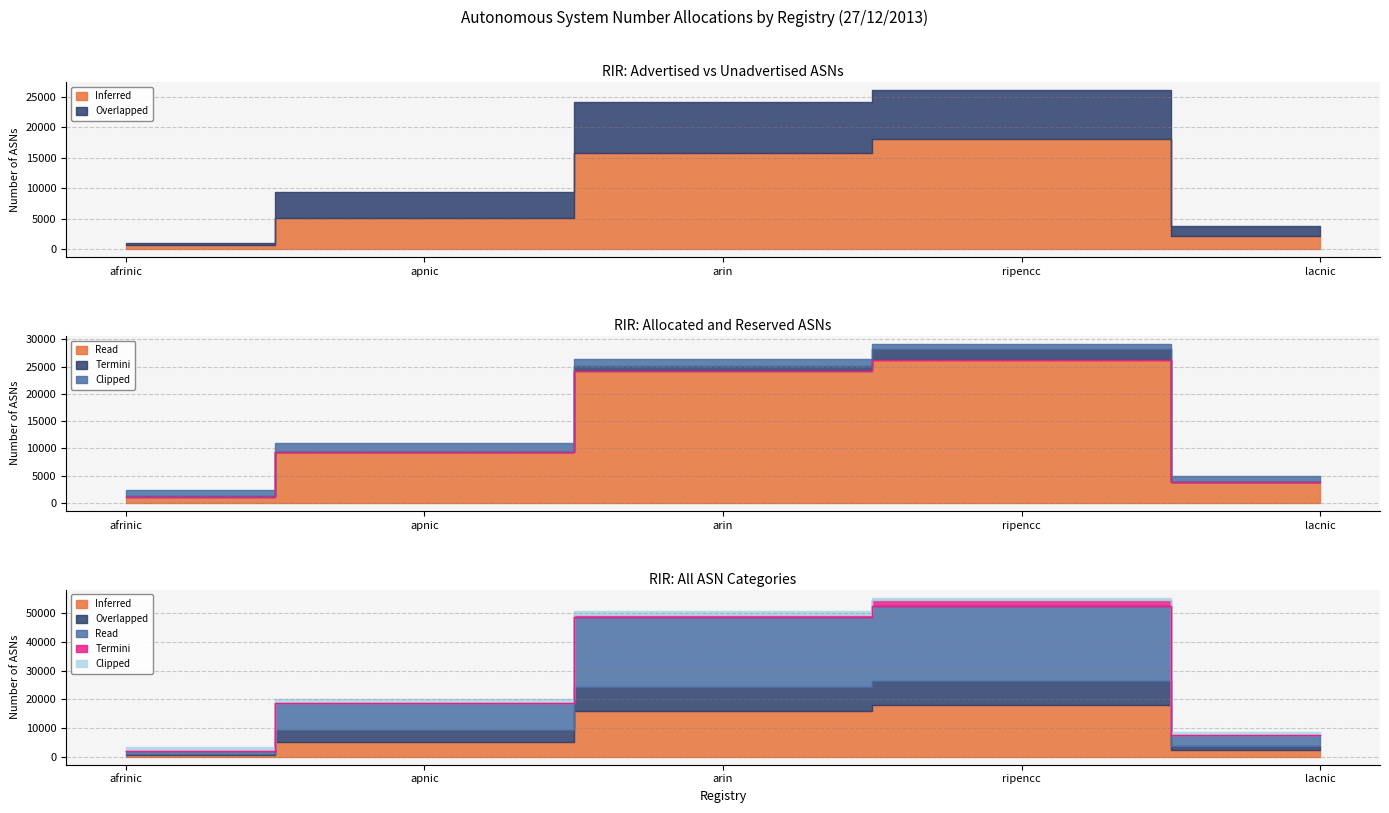

What is the total value across all series at arin?

77167